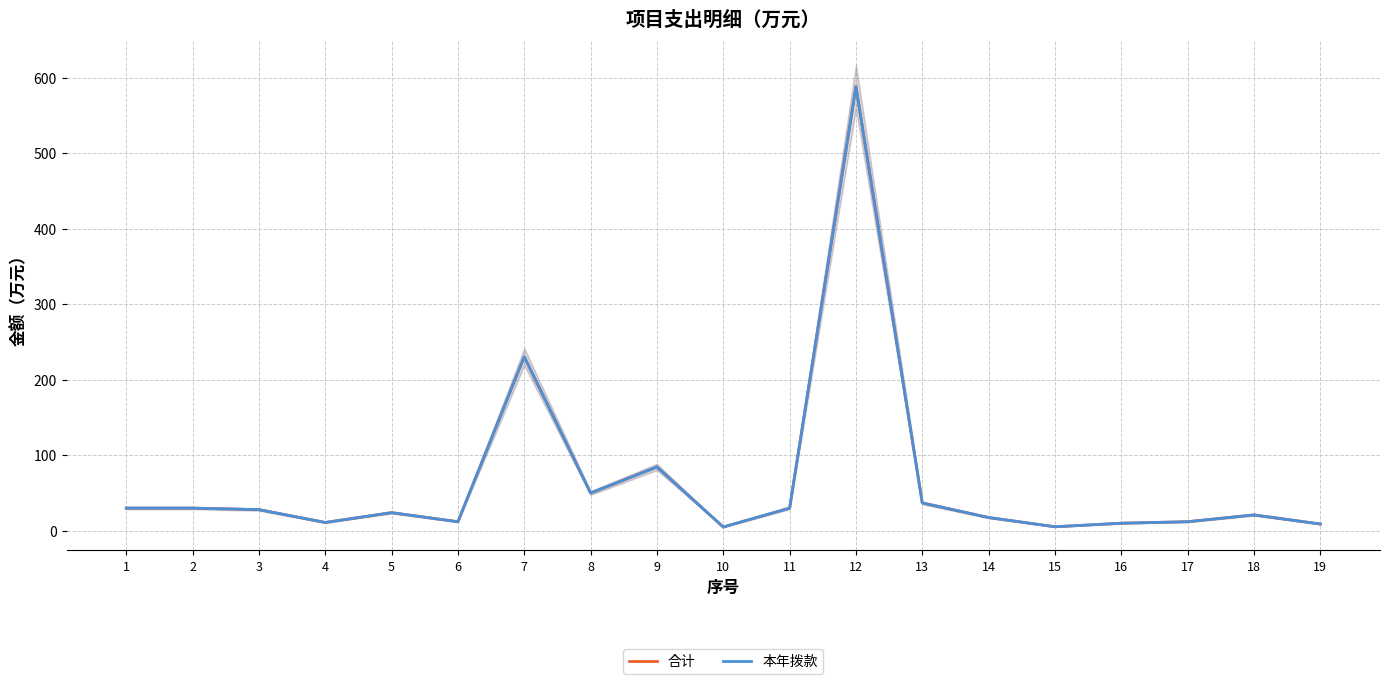

What is the value of the 合计 point at the 15th from the left?

5.3